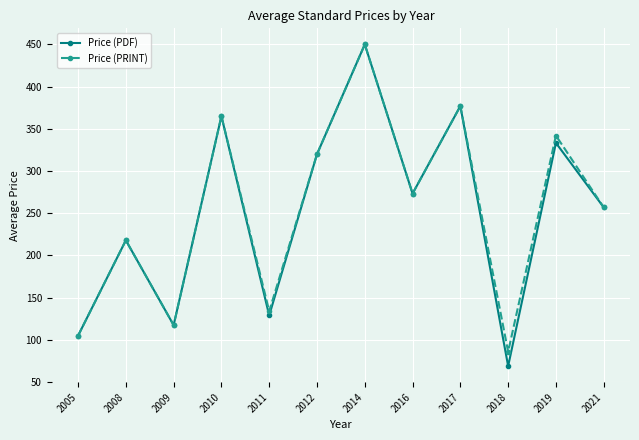

Which series has the widest spread of values?

Price (PDF)